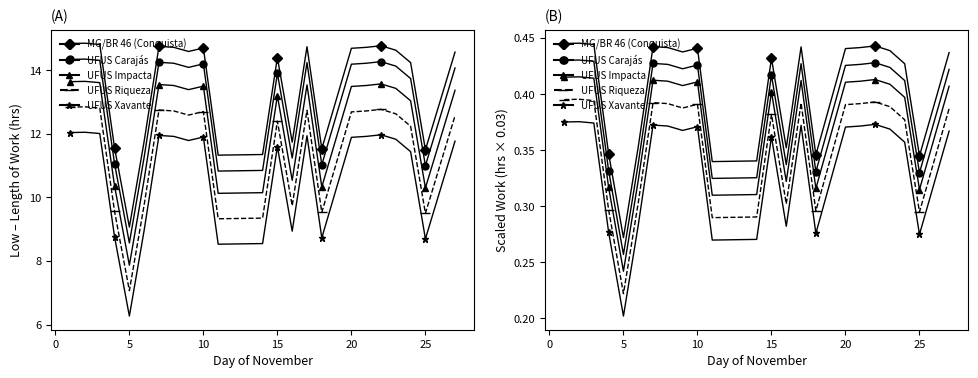

True or false: MG/BR 46 (Conquista) and UFUS Xavante intersect in this chart.

False